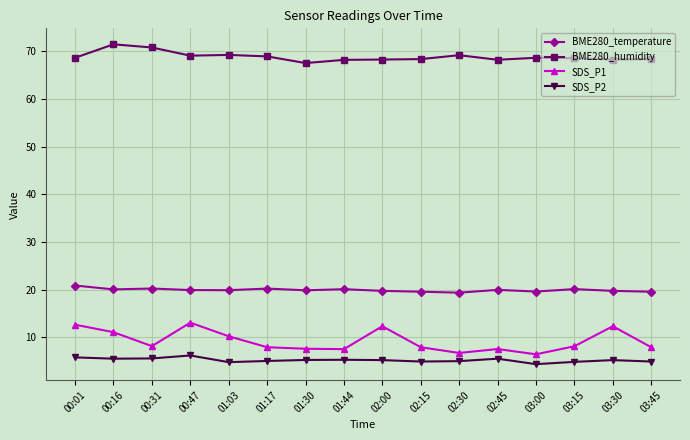

What is the difference between the BME280_temperature values at 00:47 and 03:30?

0.2